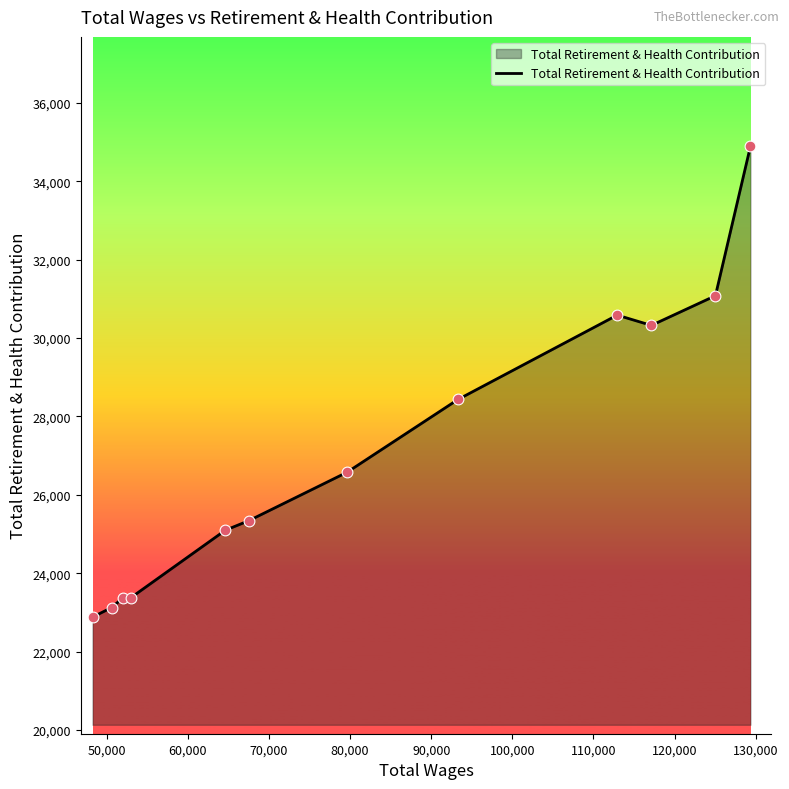

What is the maximum value shown in the chart?

34889